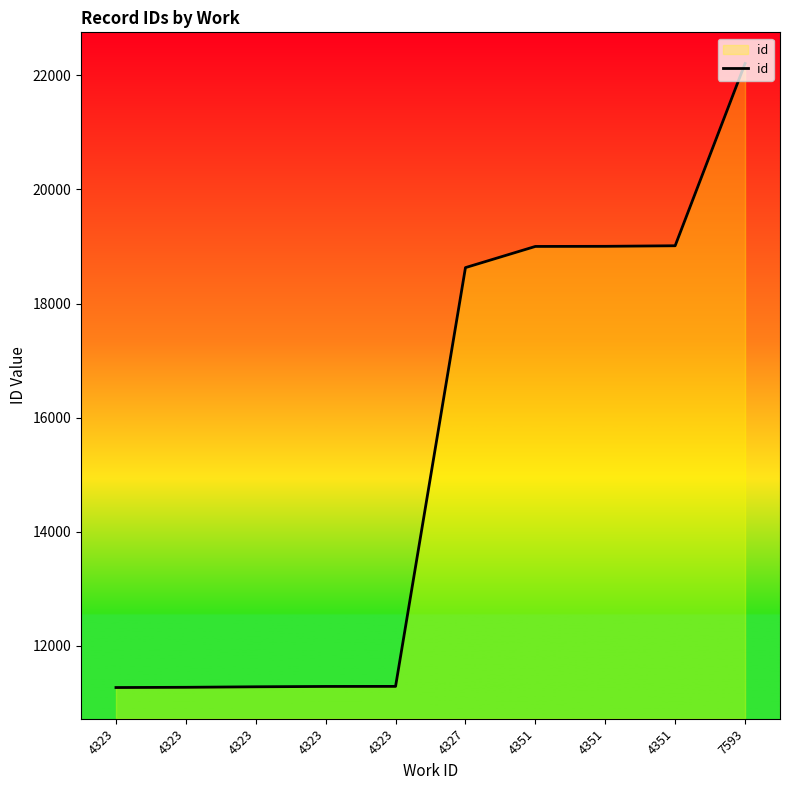

Is this an area chart (filled region under the line)?

Yes